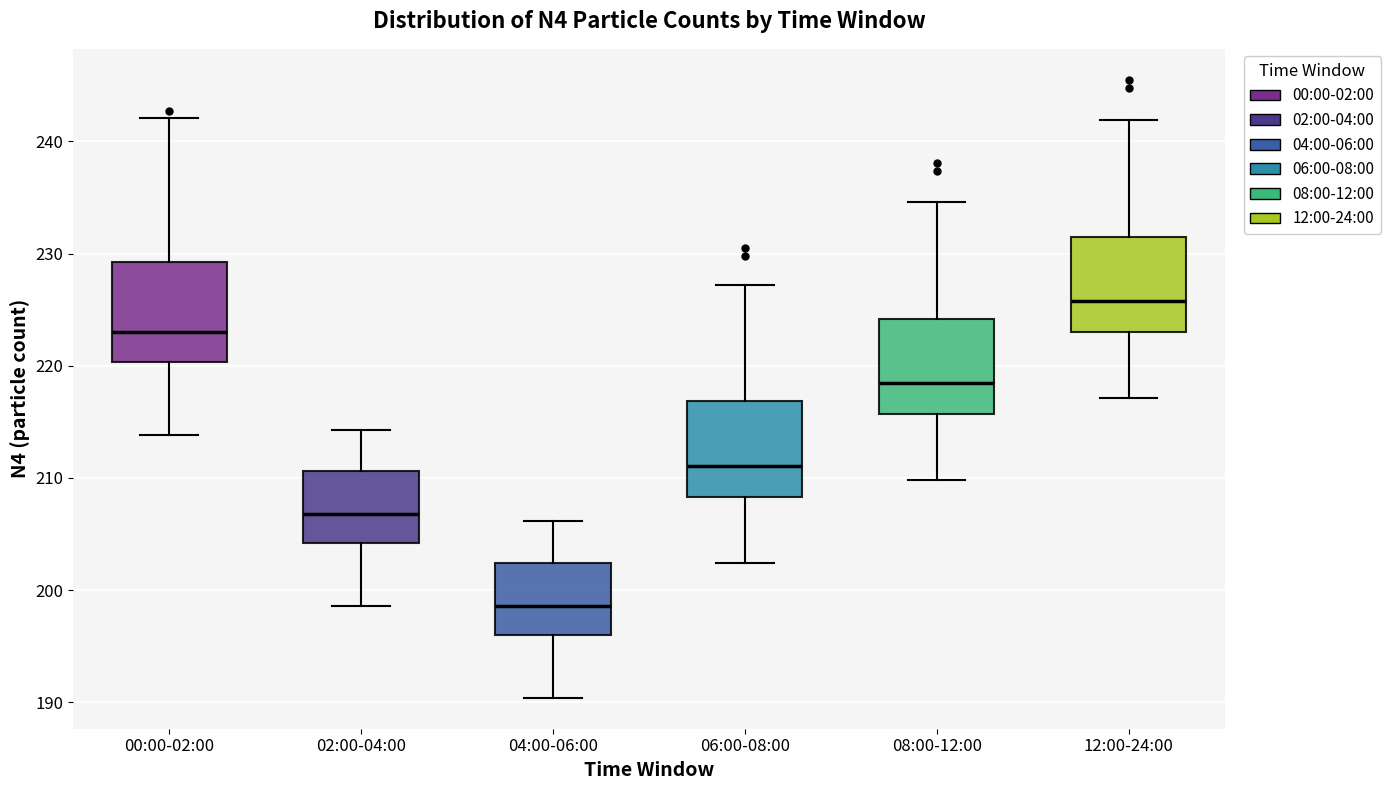

Reading left to right, transcribe this box plot: for each box, give where its median line is, the range the box spans, and where its two whiskers end, as read against the y-axis. The values are not printed on the chart, so give them approximately, as read against the axis.

00:00-02:00: median 223, box 220 to 229, whiskers 214 to 242
02:00-04:00: median 207, box 204 to 211, whiskers 199 to 214
04:00-06:00: median 199, box 196 to 202, whiskers 190 to 206
06:00-08:00: median 211, box 208 to 217, whiskers 202 to 227
08:00-12:00: median 219, box 216 to 224, whiskers 210 to 235
12:00-24:00: median 226, box 223 to 232, whiskers 217 to 242